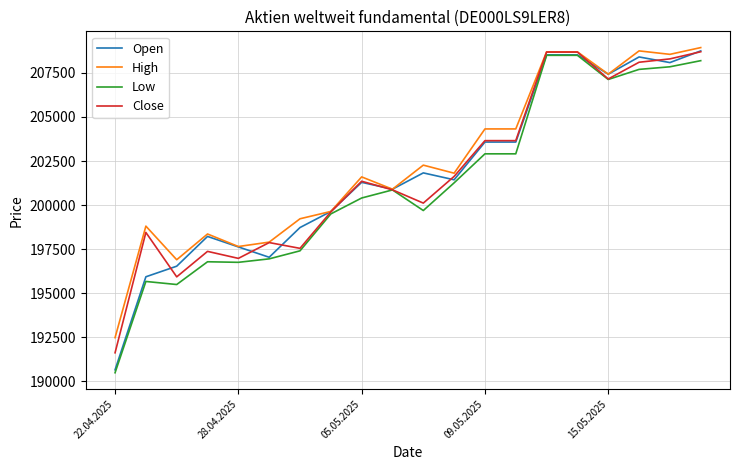

What is the smallest value displayed?

190494